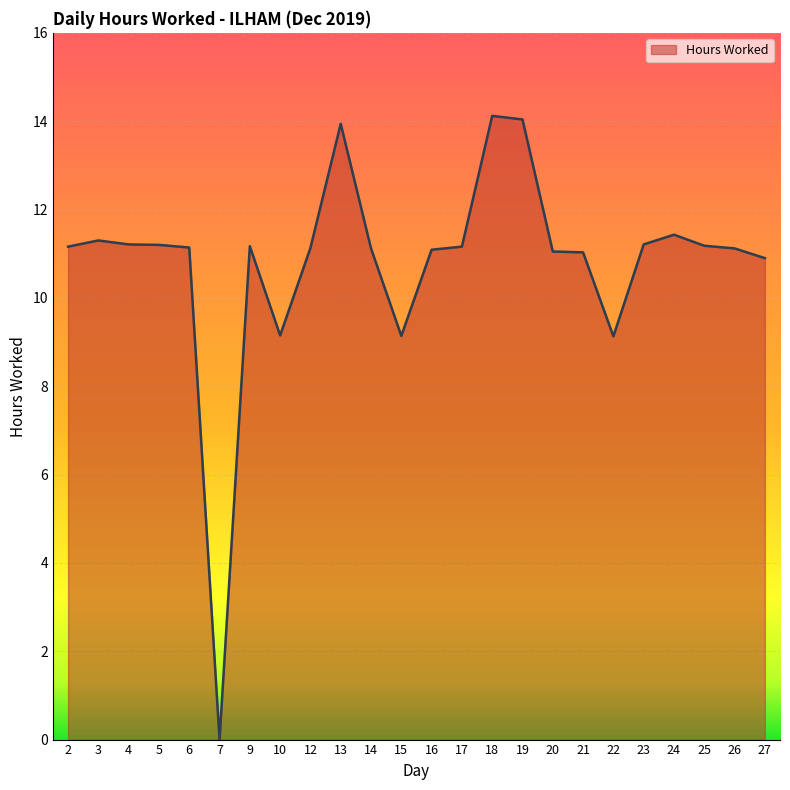

Between 22 and 6, which is larger?

6